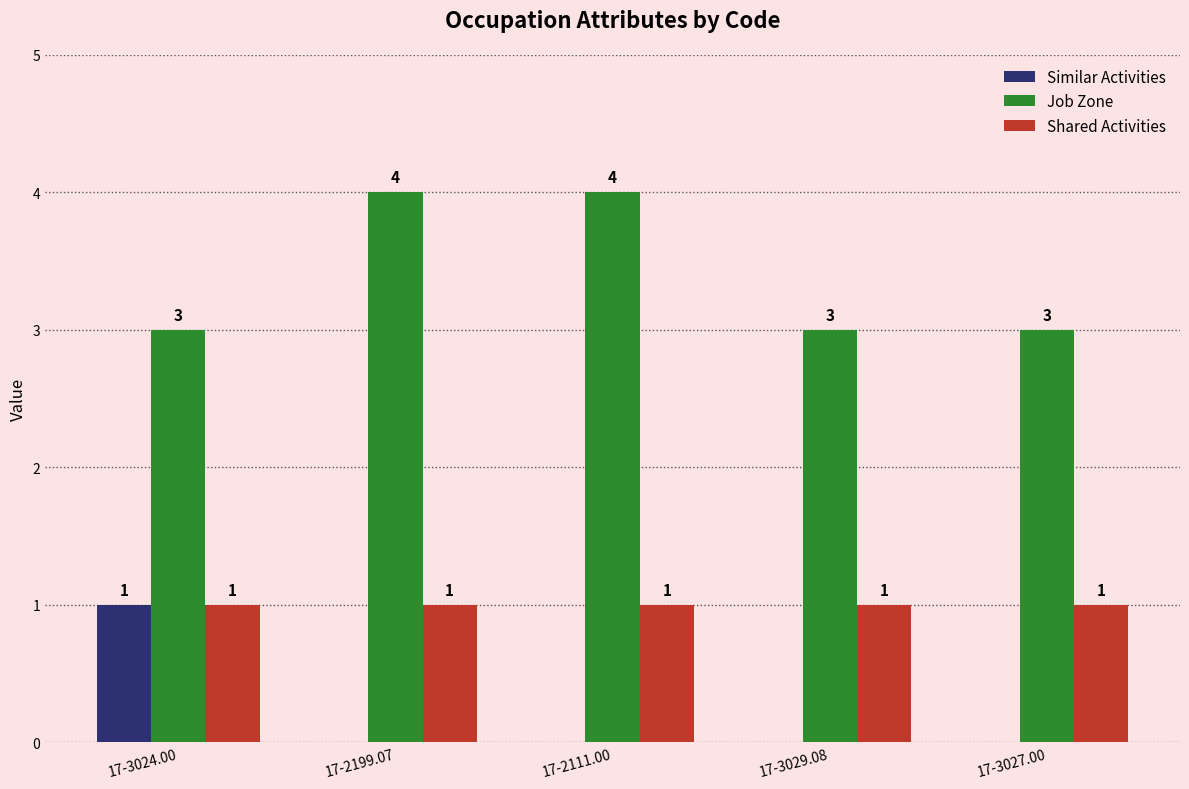

How many Job Zone values are between 3 and 4?

5